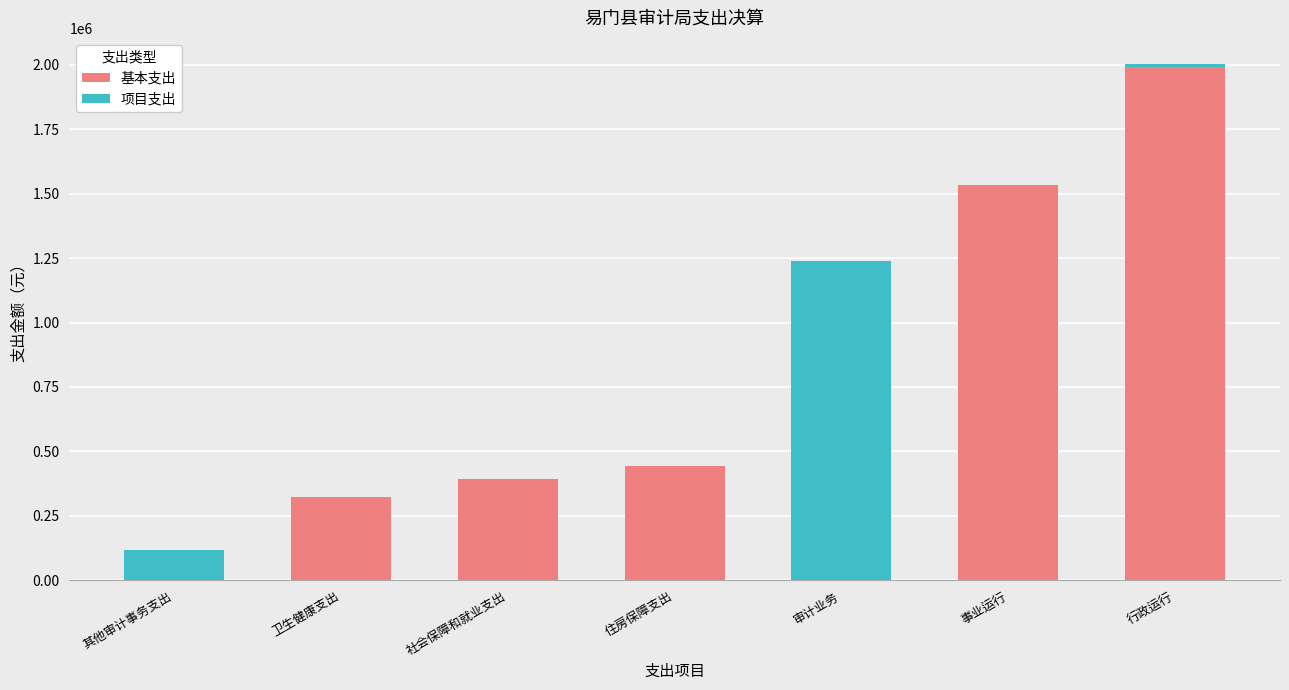

What is the total value across all series at 审计业务?

1237125.0